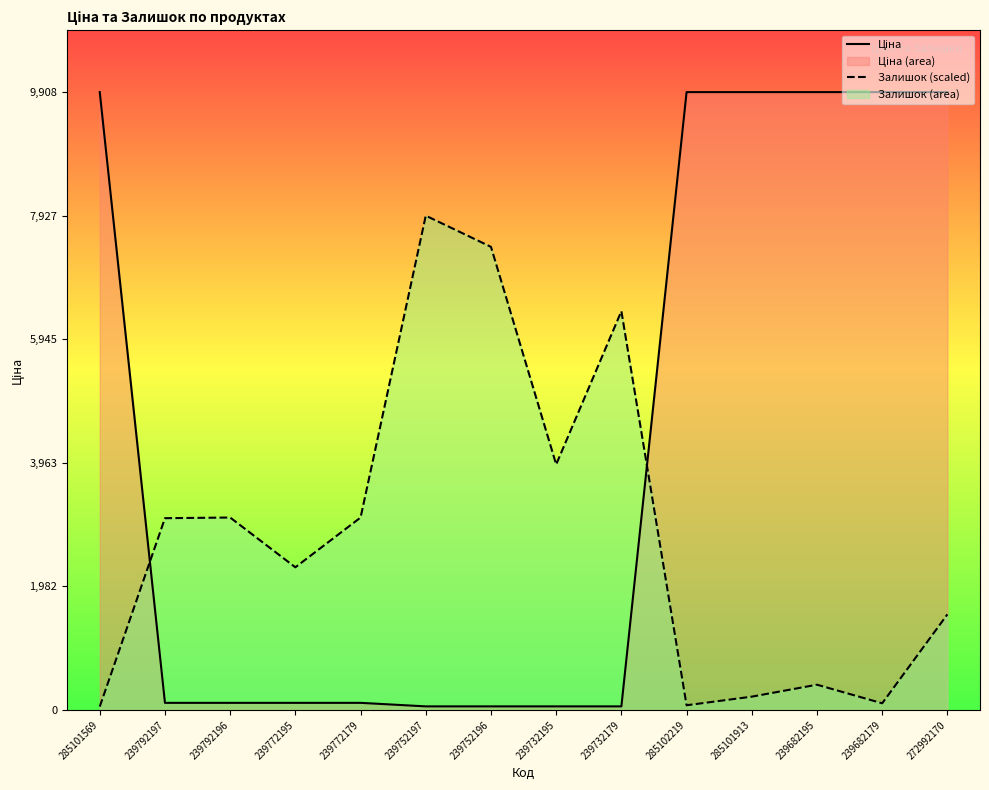

Where does the Залишок (scaled) series first go above 3074?

239792197